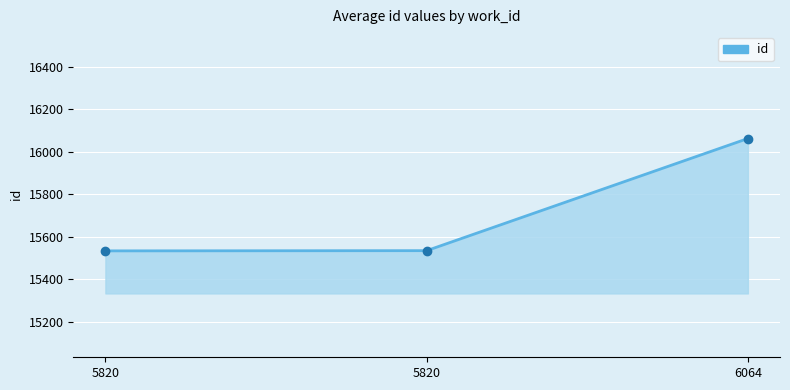

List the labels in order of value, smallest first.

5820, 5820, 6064